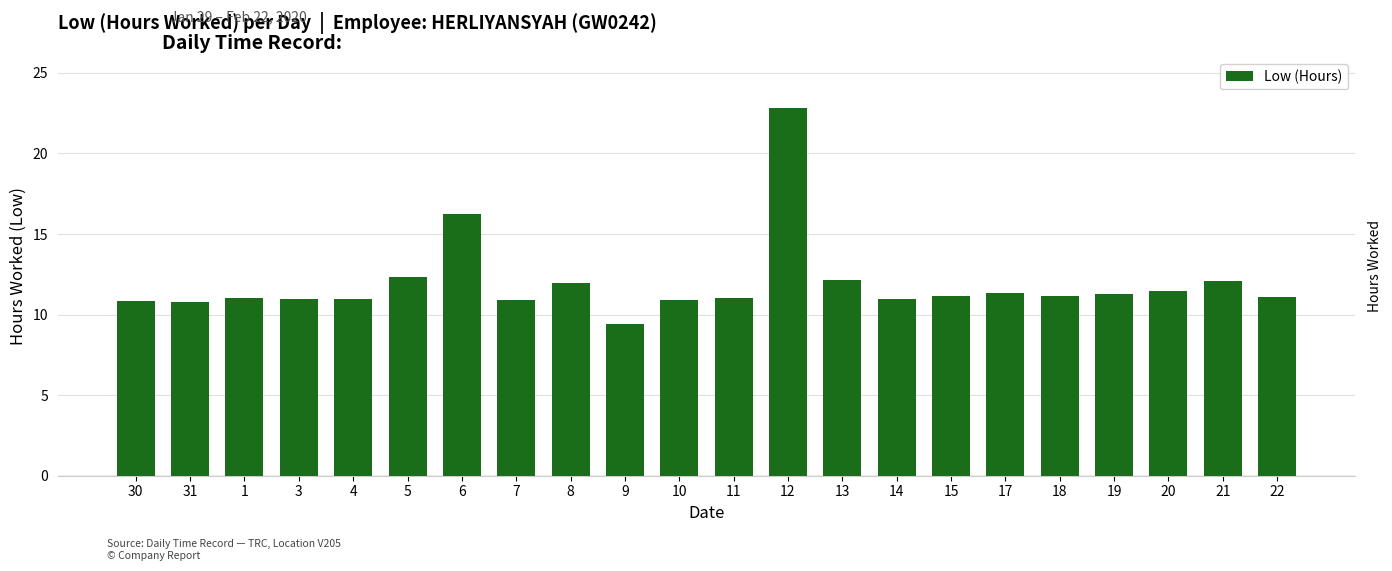

What is the smallest value displayed?

9.4